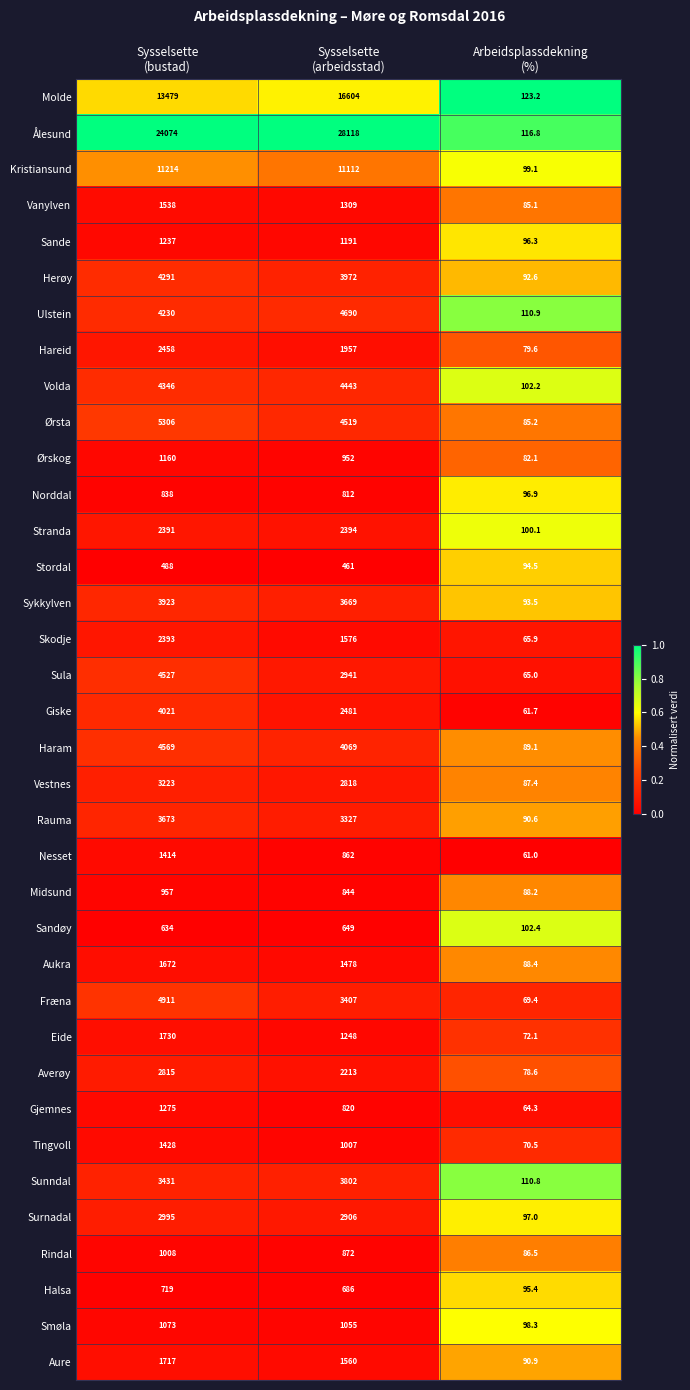

What is the difference between the highest and lowest values at Sysselsette
(bustad)?

23586.0